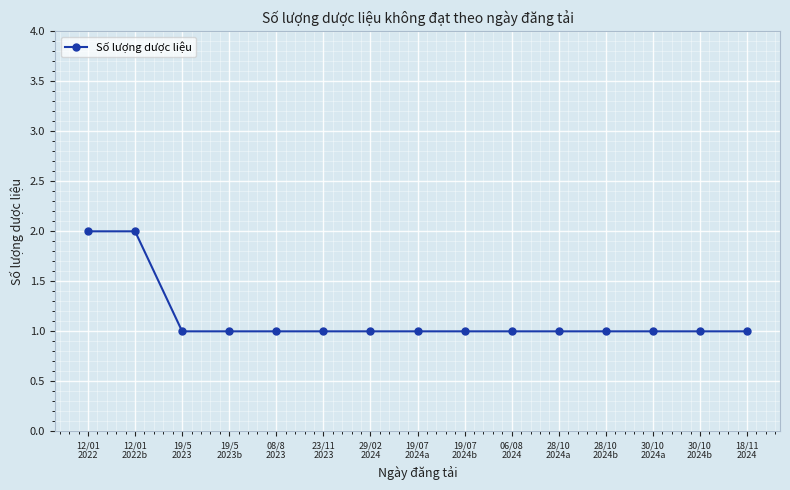

Which has a higher value, 19/07
2024b or 12/01
2022?

12/01
2022